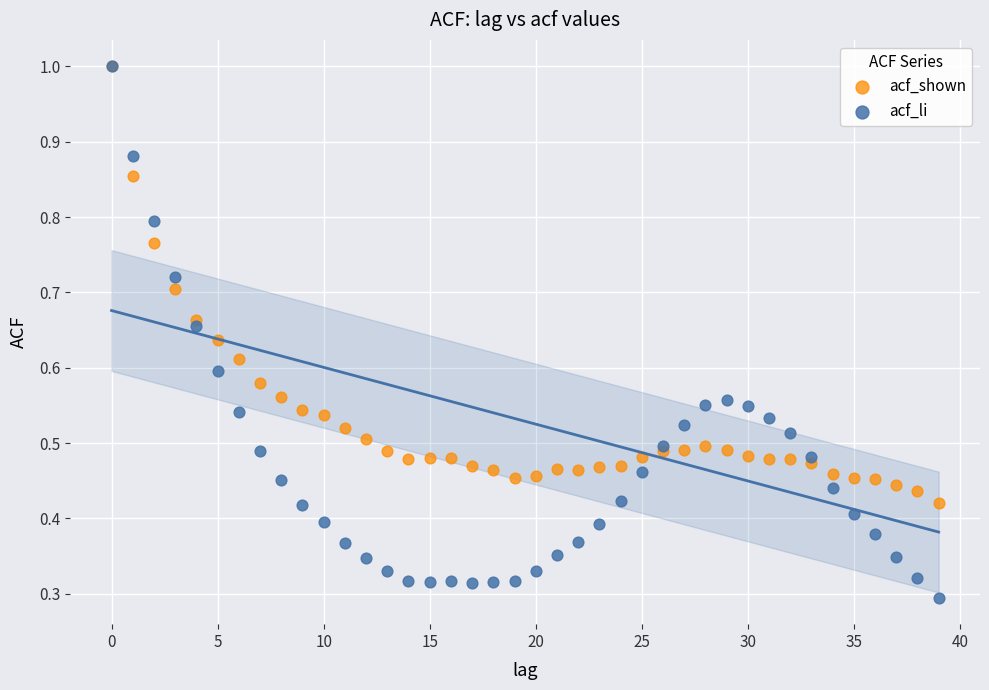

Which series has the widest spread of Y values?

acf_li